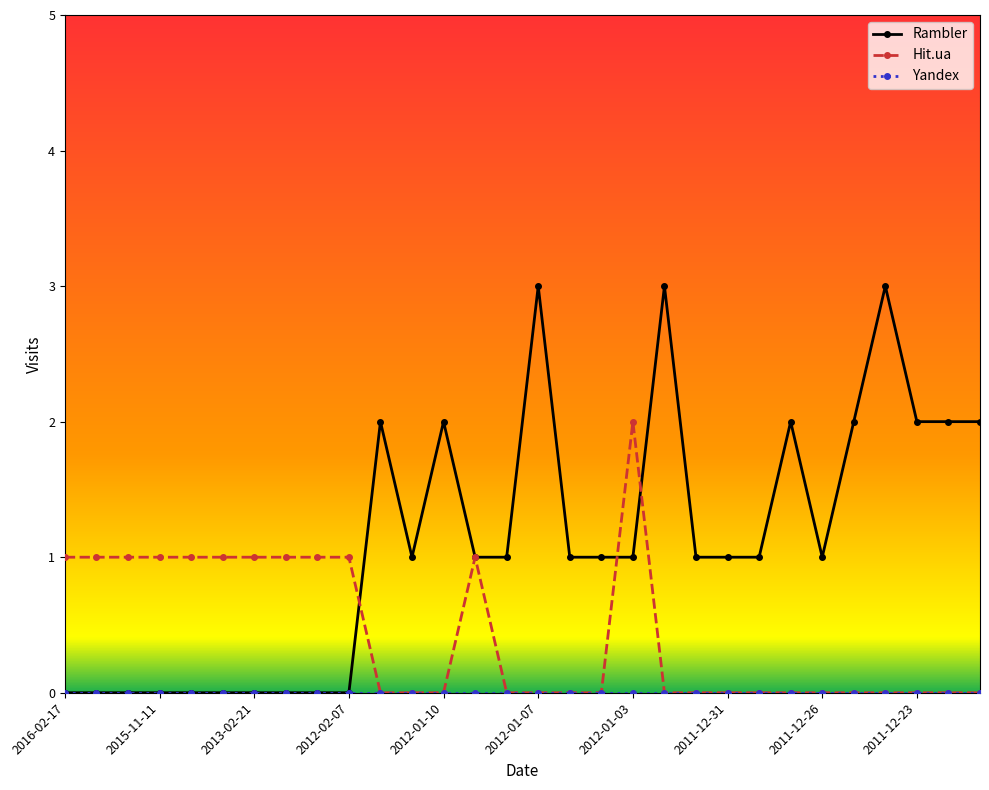

What is the sum of all Rambler values?

33